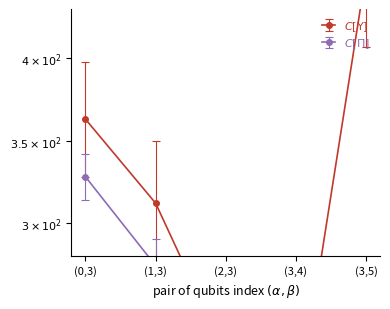

Which series has the widest spread of values?

C[Y] Europa